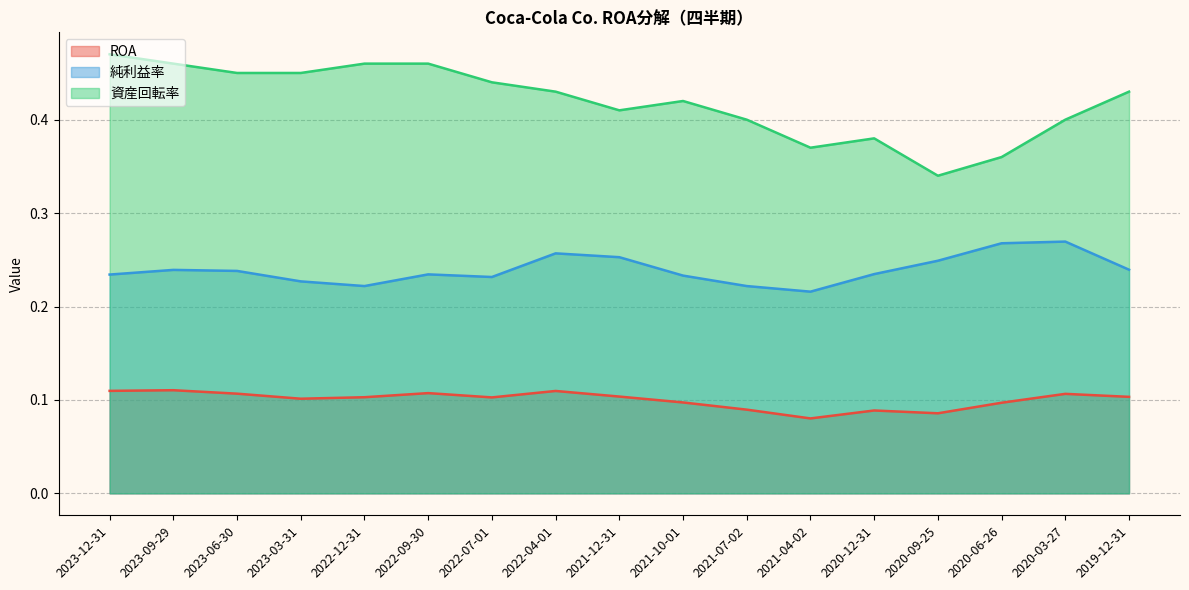

How many lines are shown in the chart?

3